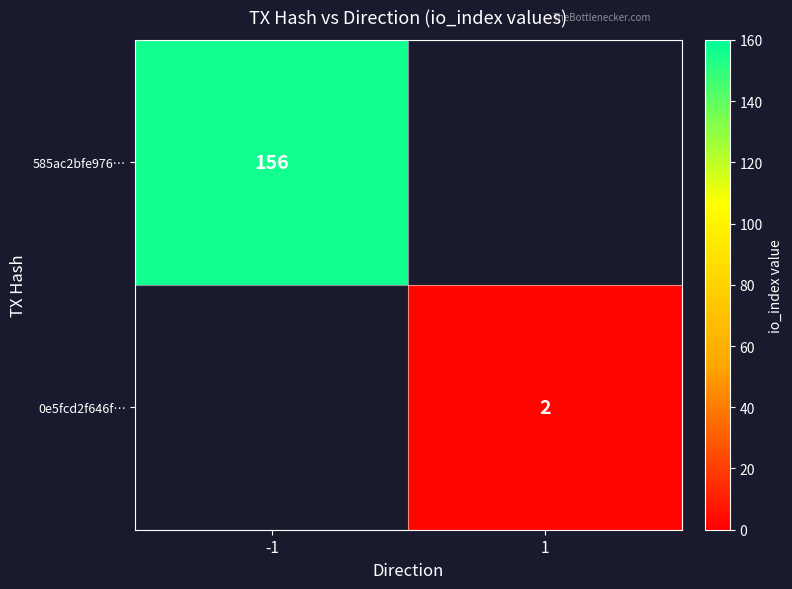

True or false: 0e5fcd2f646f… has a value of 1 at 1.

False